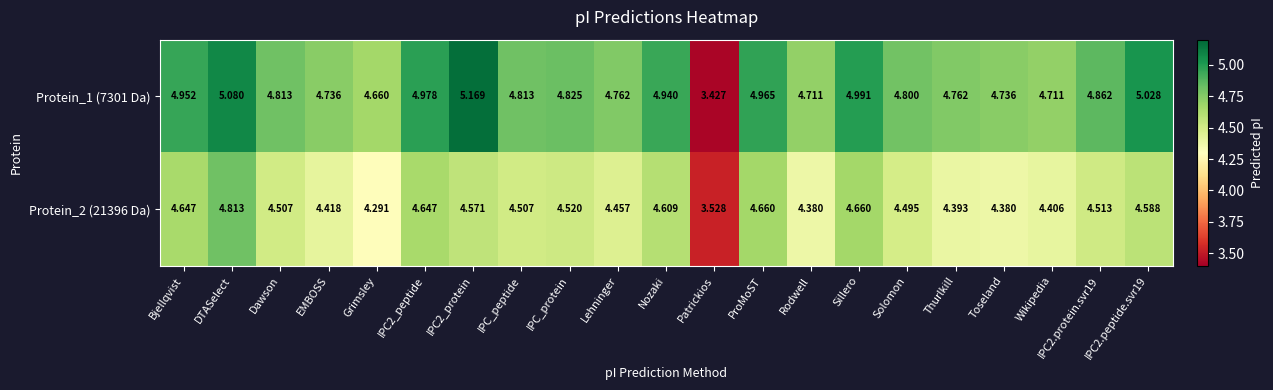

Is the value of Protein_2 (21396 Da) at DTASelect greater than the value of Protein_1 (7301 Da) at Lehninger?

Yes